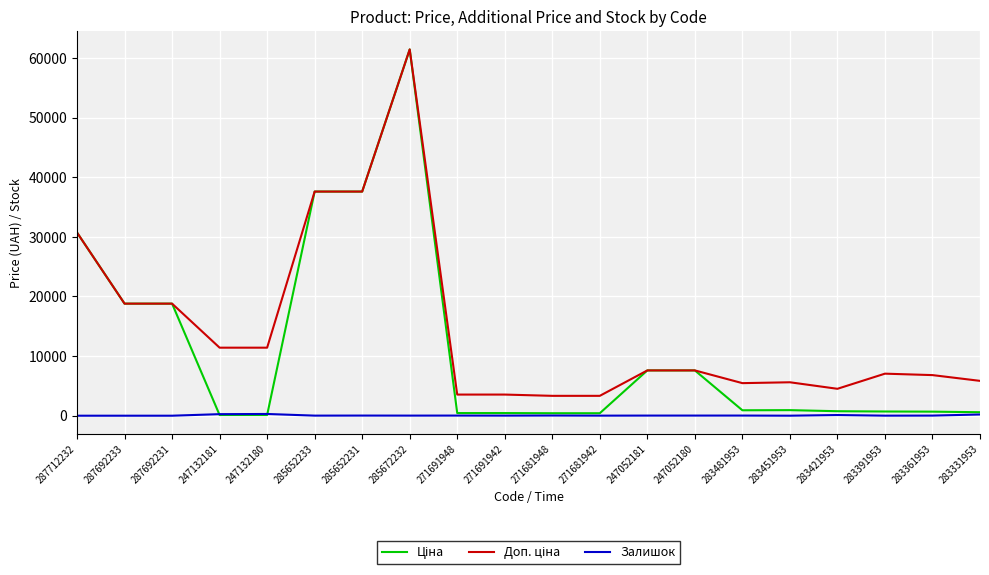

The Залишок series shows 260.0 at 247132181. True or false?

True